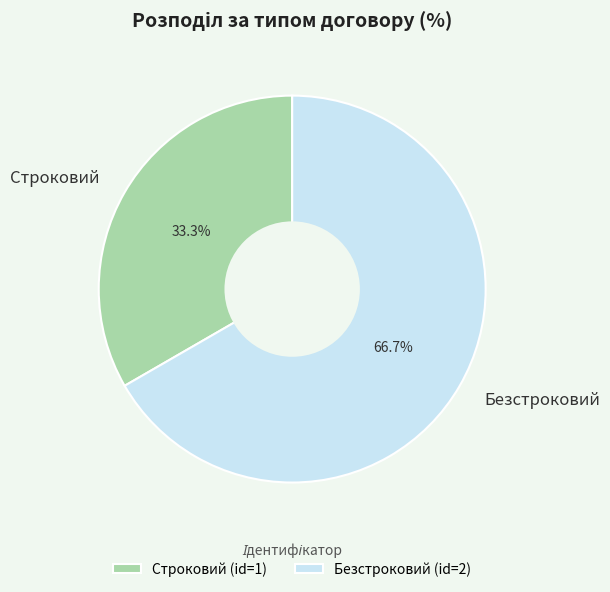

Combined, what portion of the pie is Безстроковий and Строковий?

100.0%